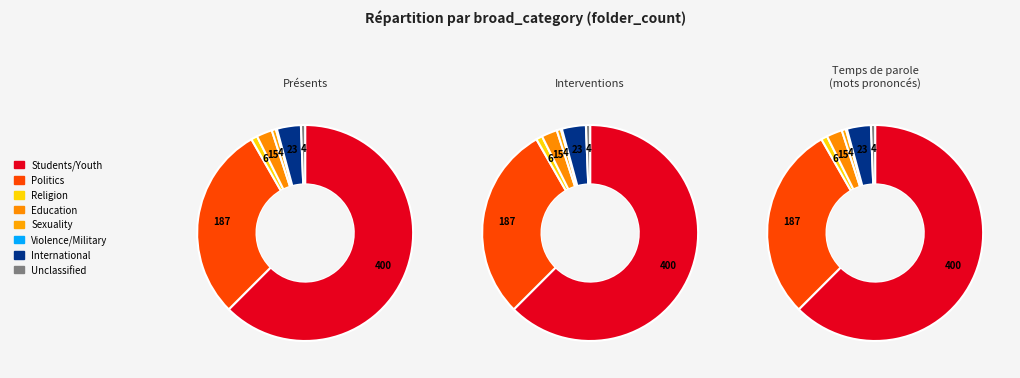

The International slice represents 1% of the pie. True or false?

False